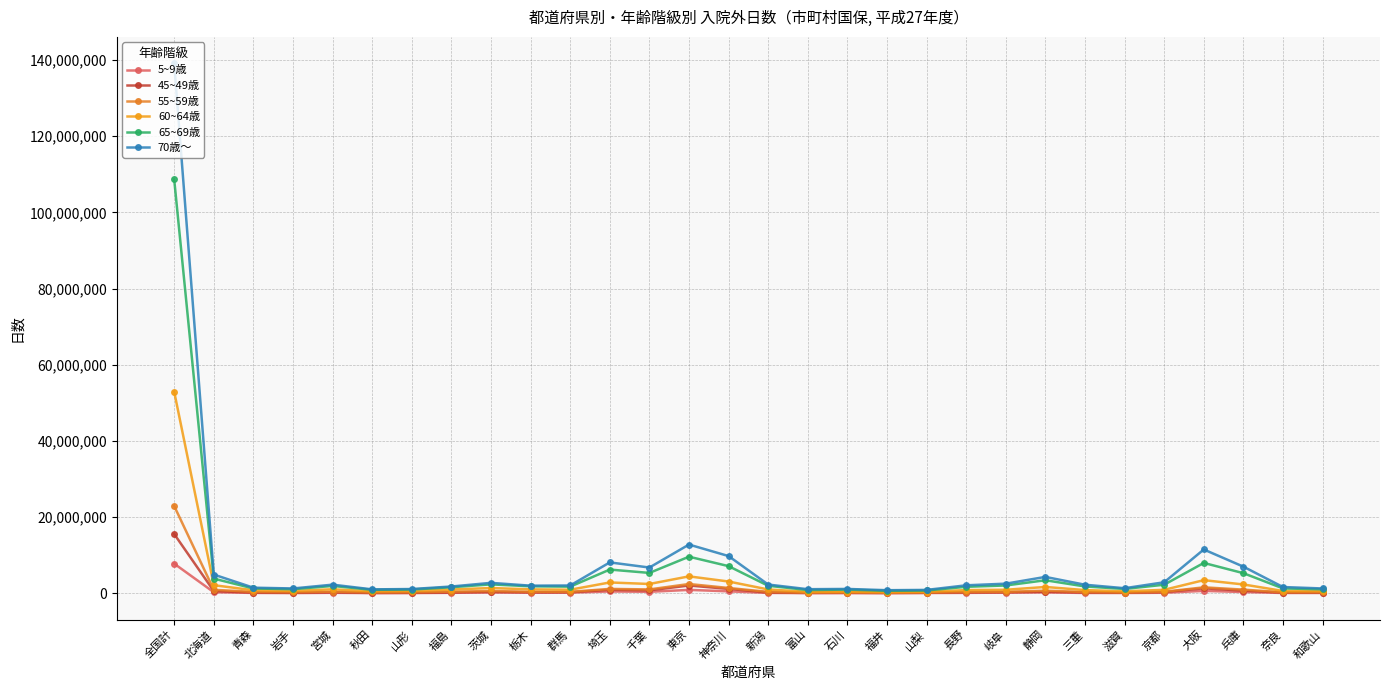

What is the sum of all 70歳～ values?

239952175